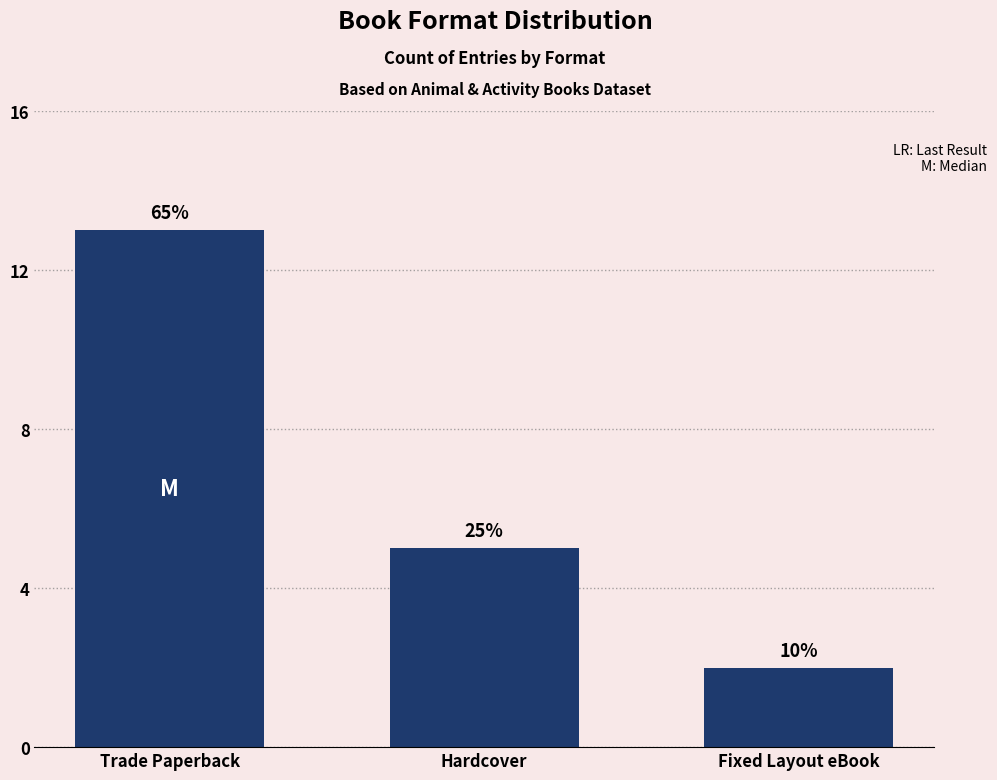

What is the difference between the values at Hardcover and Trade Paperback?

8